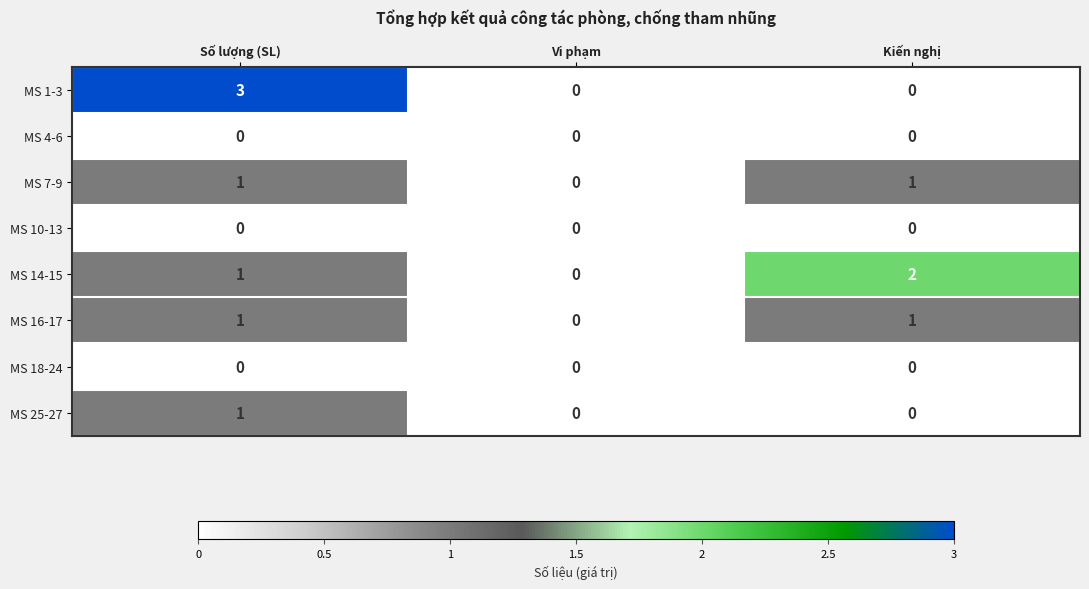

Reading left to right, what are all the values shown in this chart?

MS 1-3: 3	0	0
MS 4-6: 0	0	0
MS 7-9: 1	0	1
MS 10-13: 0	0	0
MS 14-15: 1	0	2
MS 16-17: 1	0	1
MS 18-24: 0	0	0
MS 25-27: 1	0	0